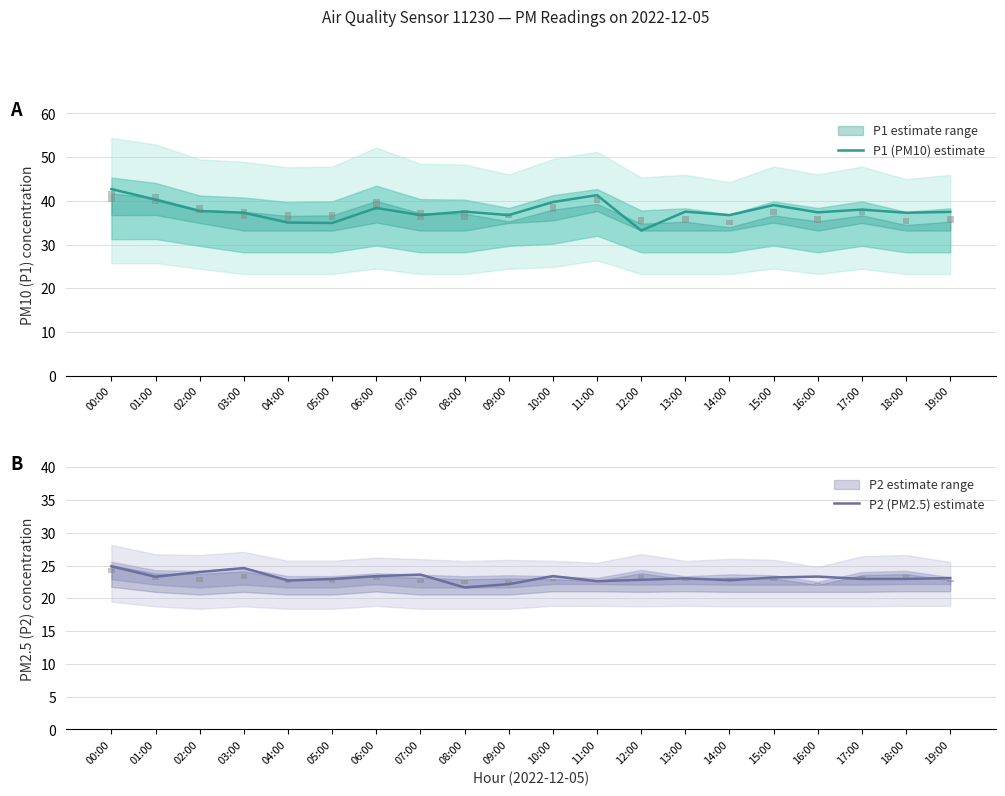

How many data points in P1 (PM10) estimate are less than 37?

6